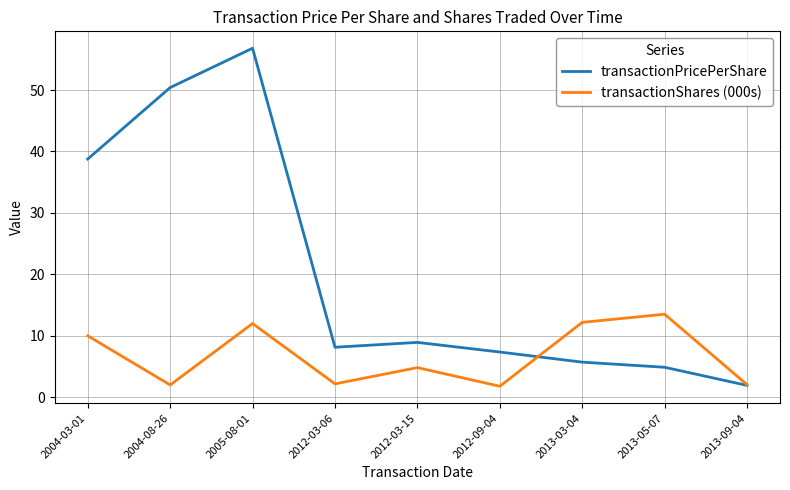

At which category does transactionShares (000s) reach its first local peak?

2005-08-01